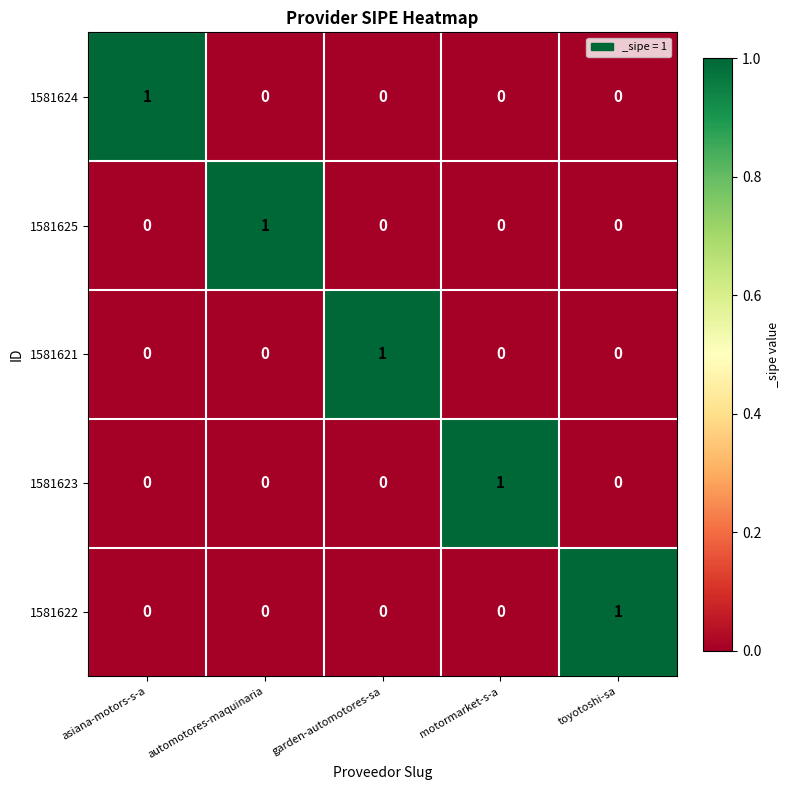

Count the 1581624 values in the range 0 to 1.

5